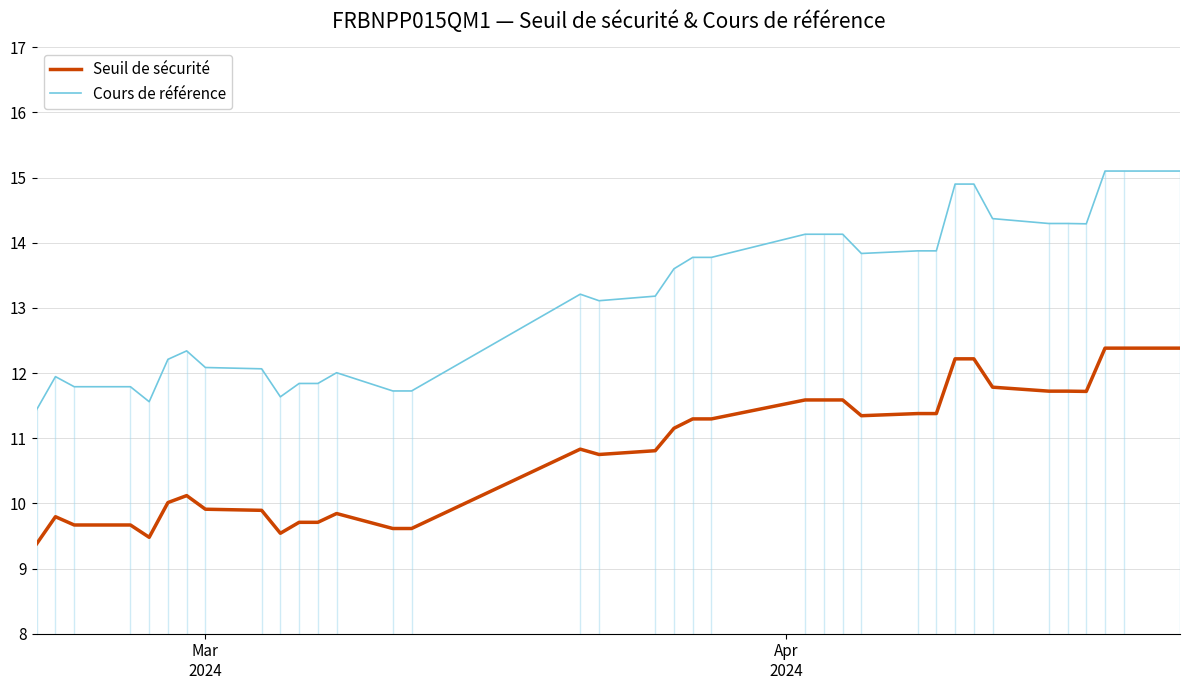

What is the greatest value displayed?

15.1